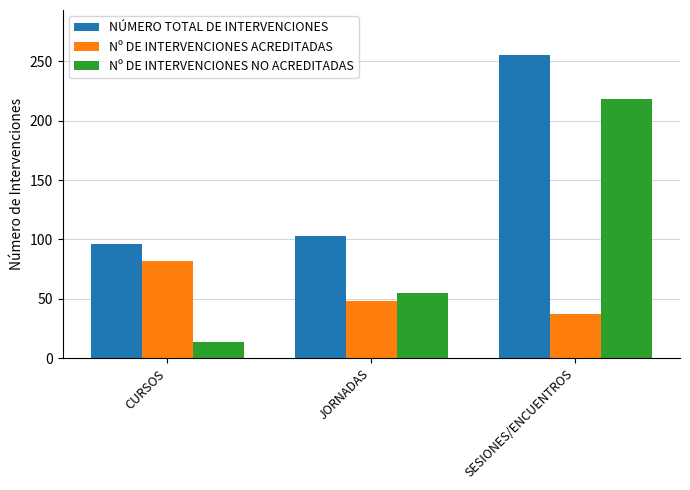

What is the highest value of the Nº DE INTERVENCIONES NO ACREDITADAS series?

218